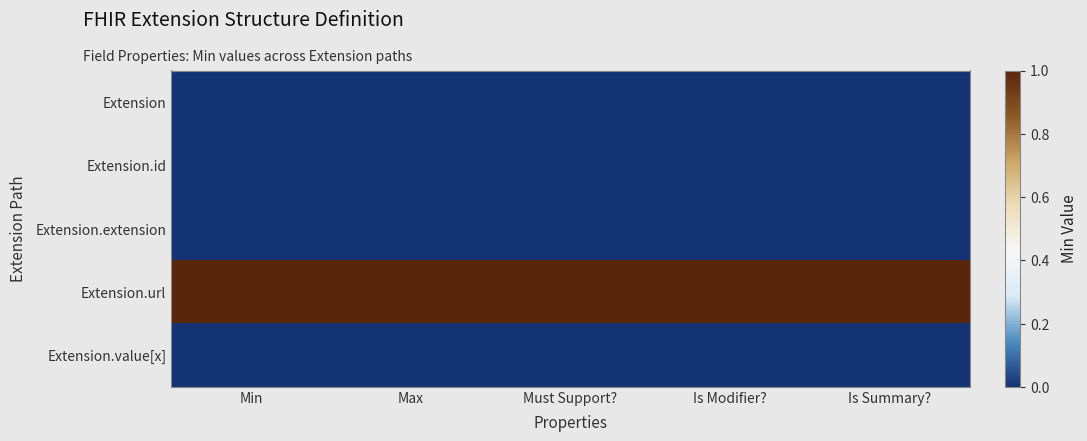

At which category is the sum across all series the highest?

Min